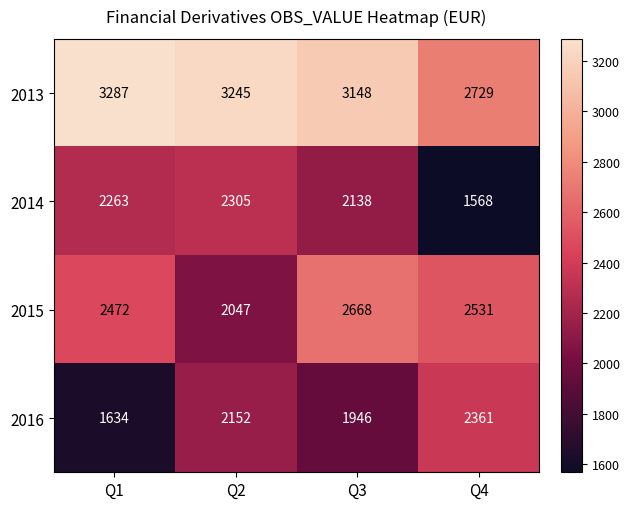

Reading right to left, list all the values displayed in this chart.

2013: 2729	3148	3245	3287
2014: 1568	2138	2305	2263
2015: 2531	2668	2047	2472
2016: 2361	1946	2152	1634